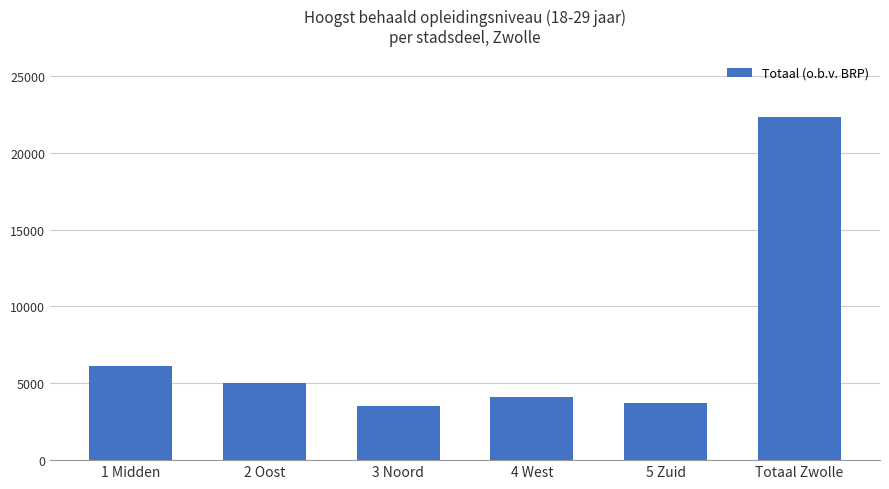

How many bars are there in total?

6